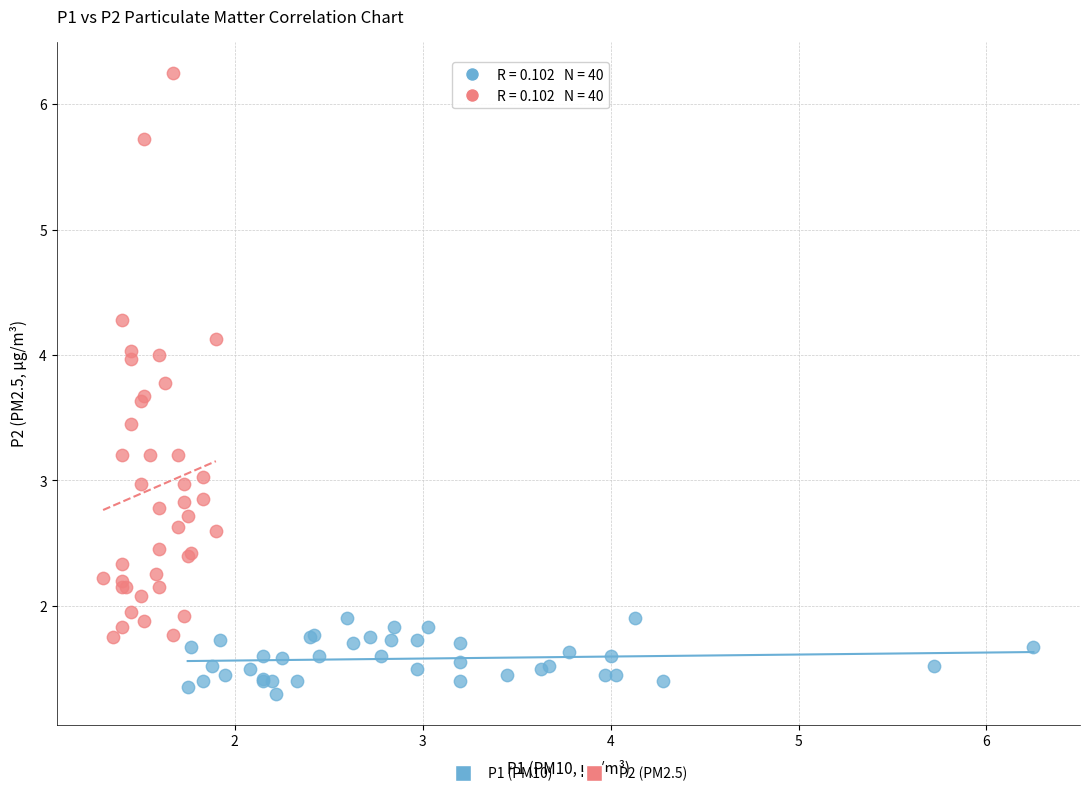

Which series has the largest Y range (max minus min)?

P2 (PM2.5)